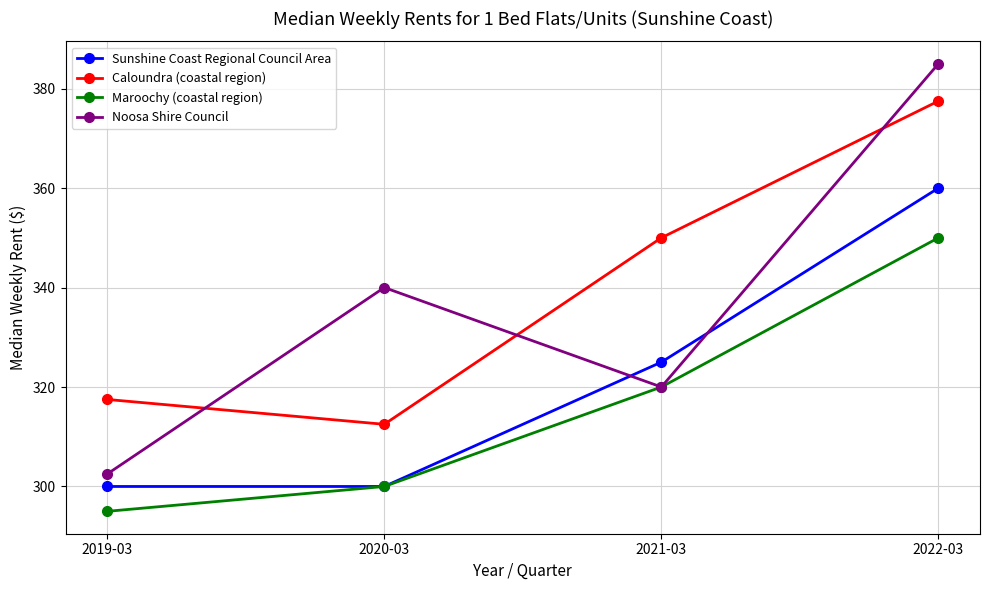

Reading right to left, what are all the values shown in this chart?

Sunshine Coast Regional Council Area: 2022-03=360.0	2021-03=325.0	2020-03=300.0	2019-03=300.0
Caloundra (coastal region): 2022-03=377.5	2021-03=350.0	2020-03=312.5	2019-03=317.5
Maroochy (coastal region): 2022-03=350.0	2021-03=320.0	2020-03=300.0	2019-03=295.0
Noosa Shire Council: 2022-03=385.0	2021-03=320.0	2020-03=340.0	2019-03=302.5